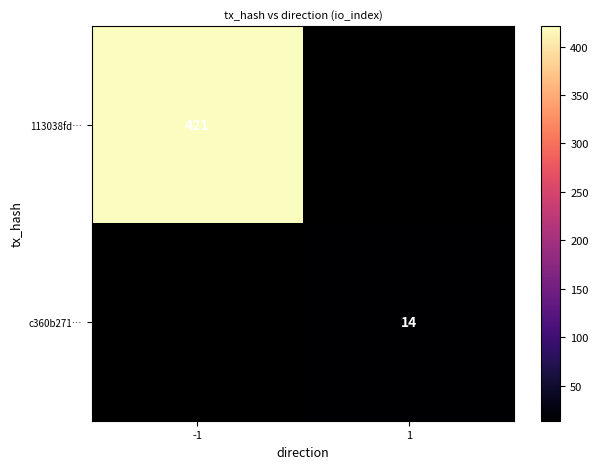

The value of 113038fd… at -1 is 163. True or false?

False